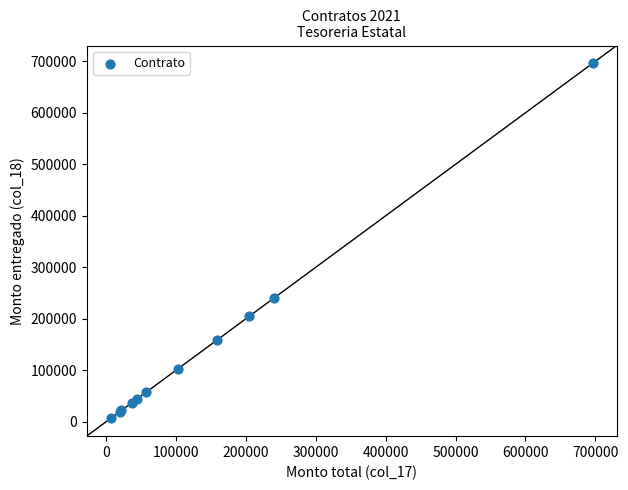

What Y value in the scatter plot is closest to 351480?

240891.4